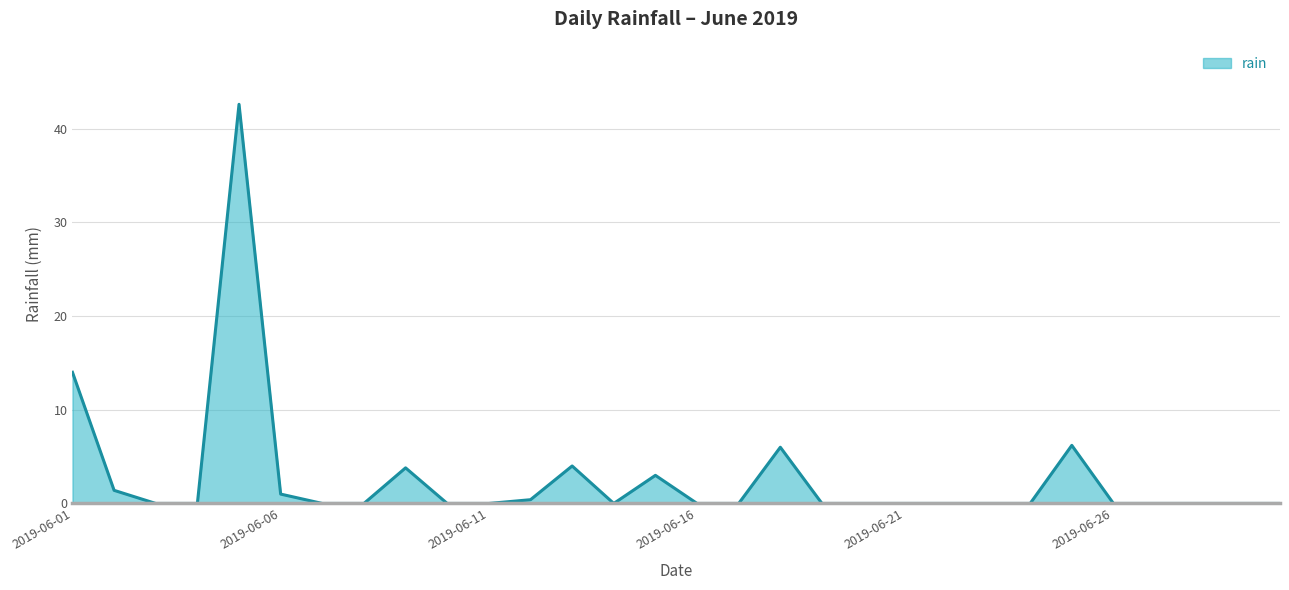

What is the difference between the maximum and second lowest values?

42.6